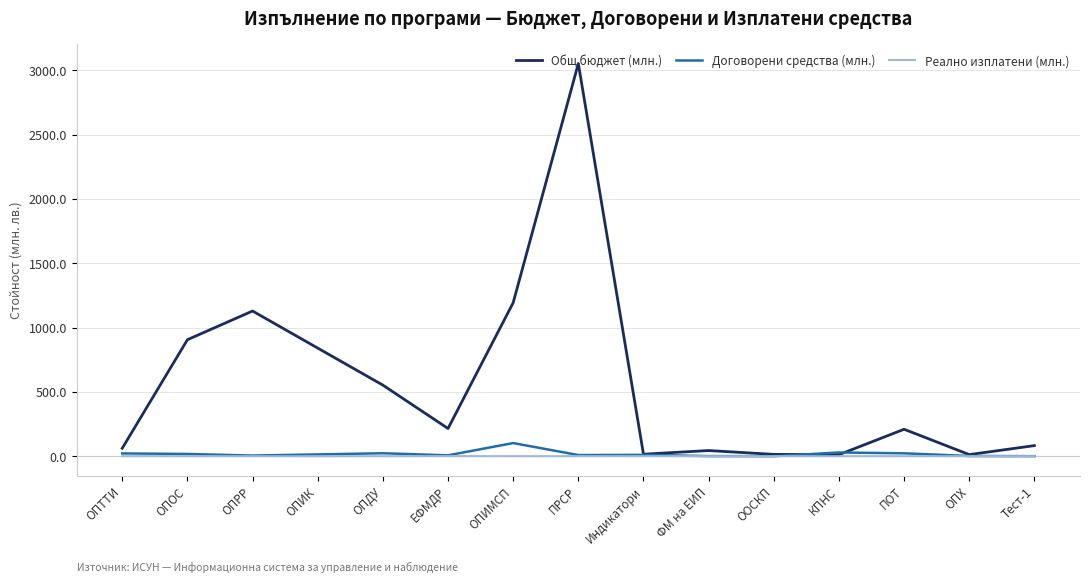

List the series in order of their peak value, lowest first.

Реално изплатени (млн.), Договорени средства (млн.), Общ бюджет (млн.)